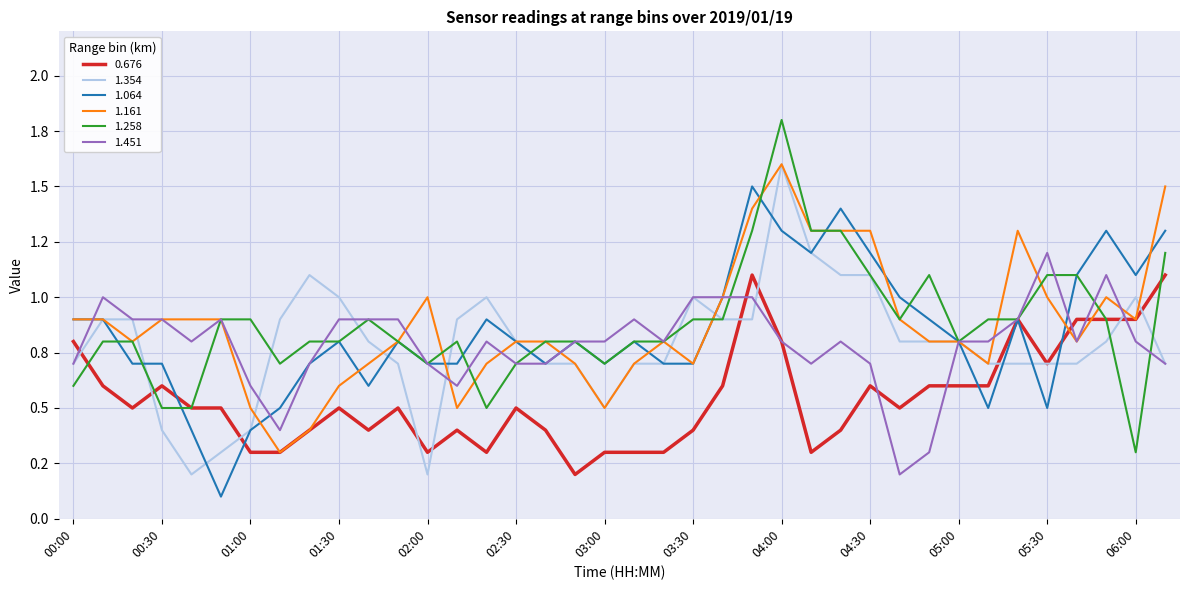

Does the chart display data point markers on the line(s)?

No